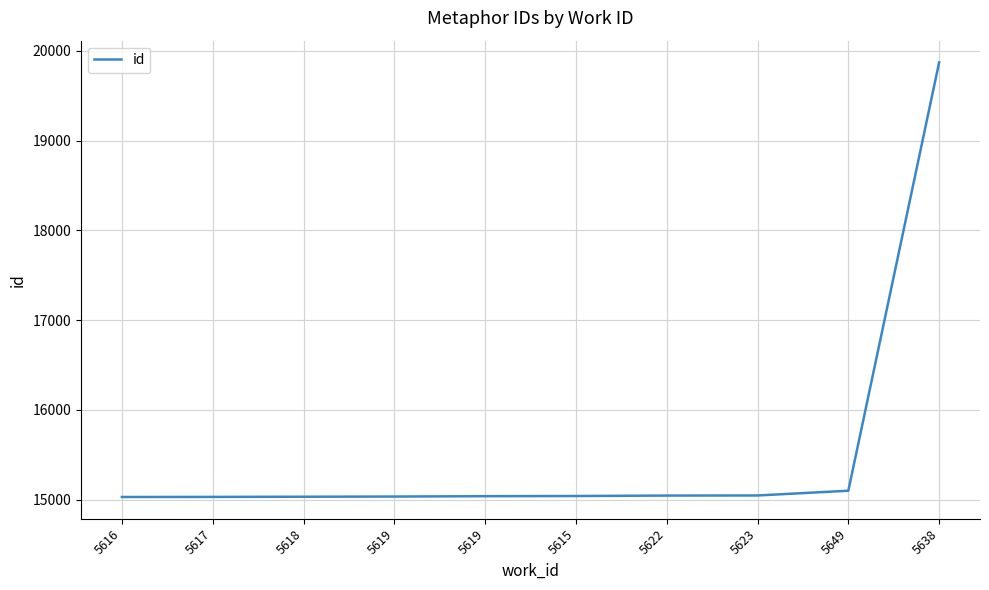

Does the chart have visible grid lines?

Yes